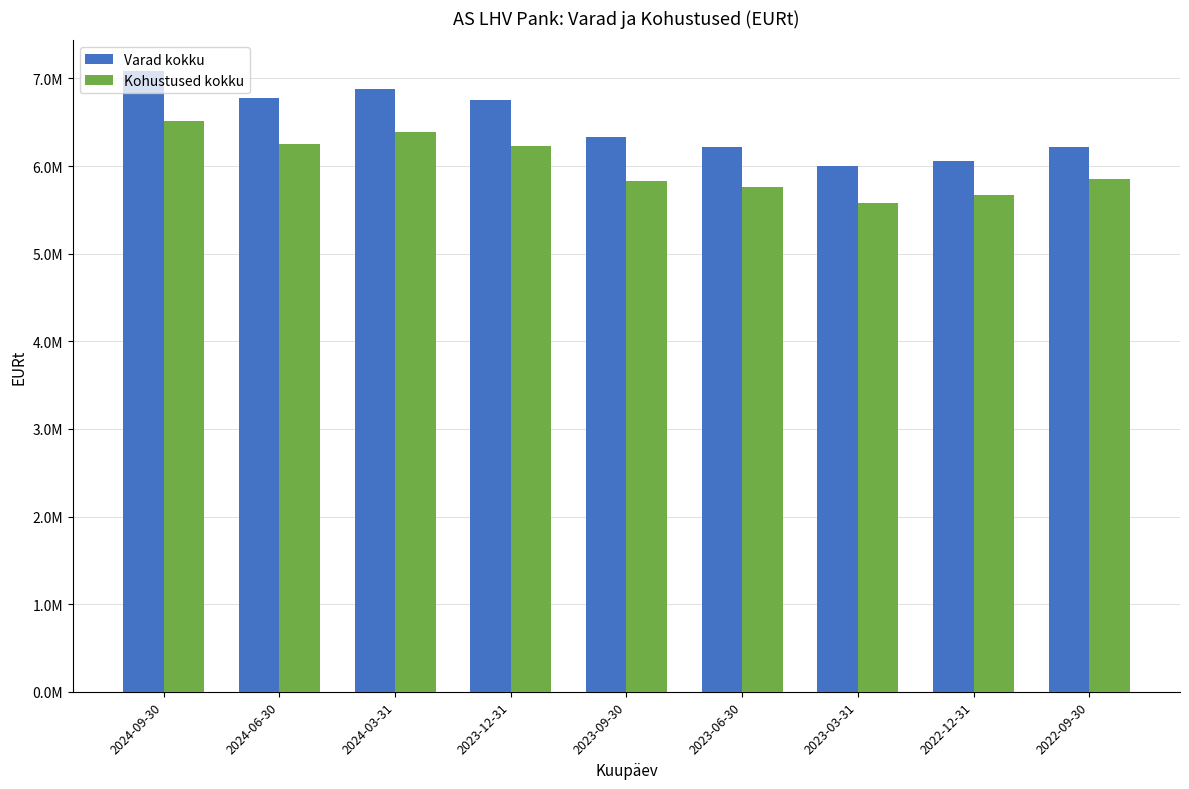

What are all the series names shown in the legend?

Varad kokku, Kohustused kokku